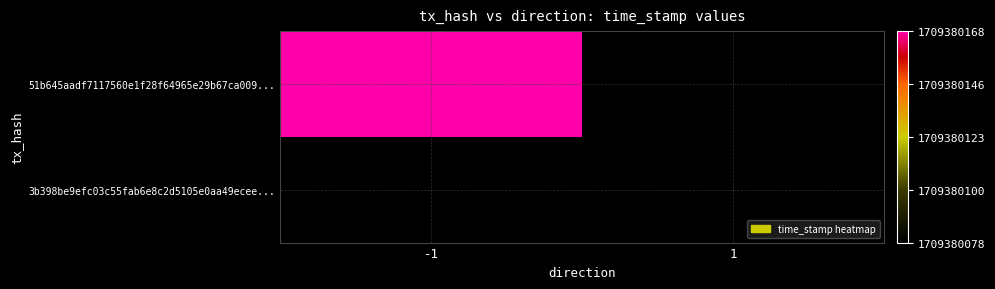

Reading right to left, what are all the values shown in this chart?

51b645aadf7117560e1f28f64965e29b67ca009...: 1=0	-1=1709380168
3b398be9efc03c55fab6e8c2d5105e0aa49ecee...: 1=1709380078	-1=0